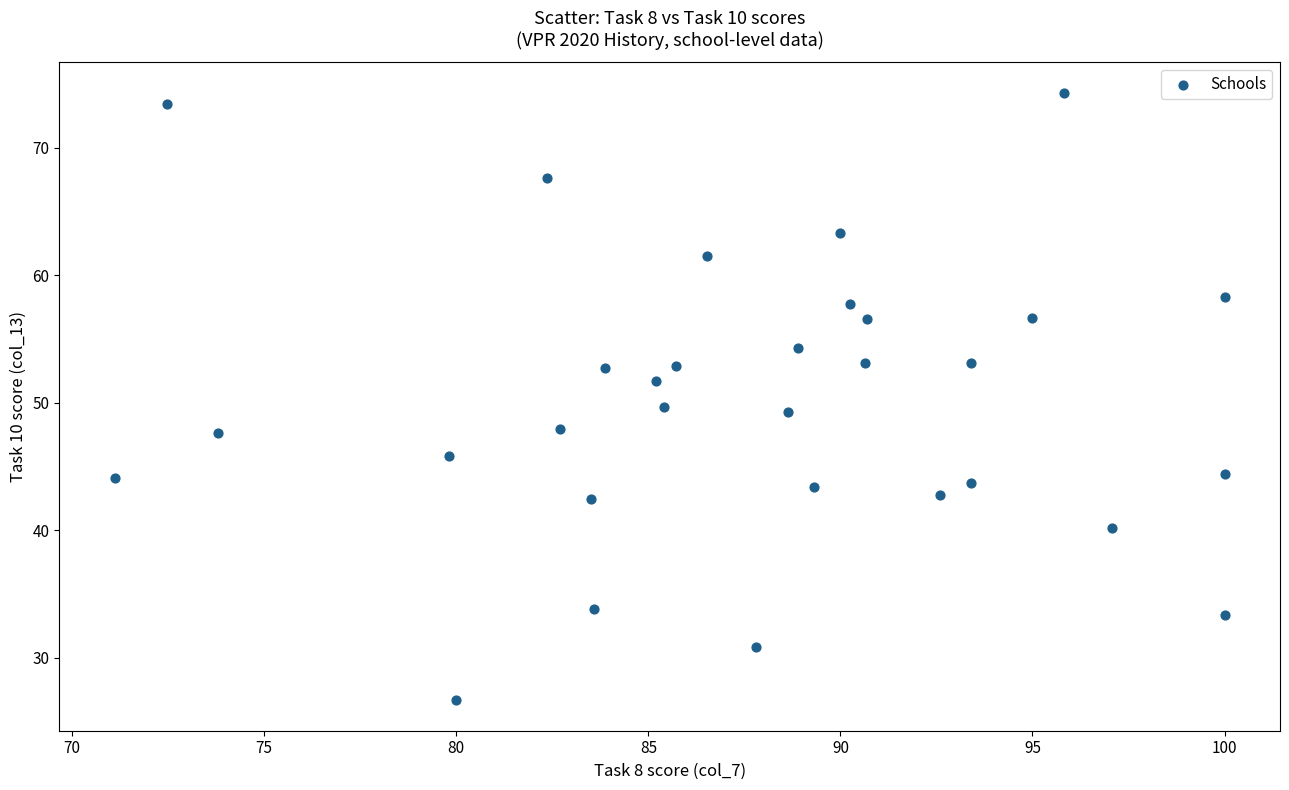

What is the range of X values (max minus min)?

28.9